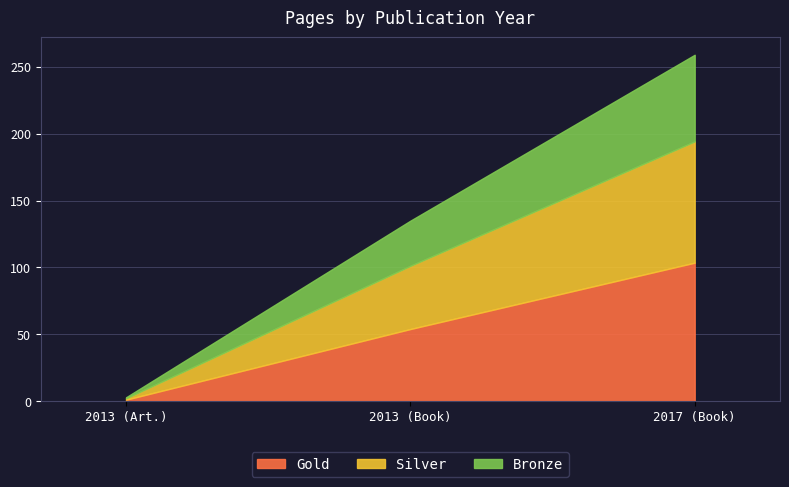

How many data points are less than 135?

1